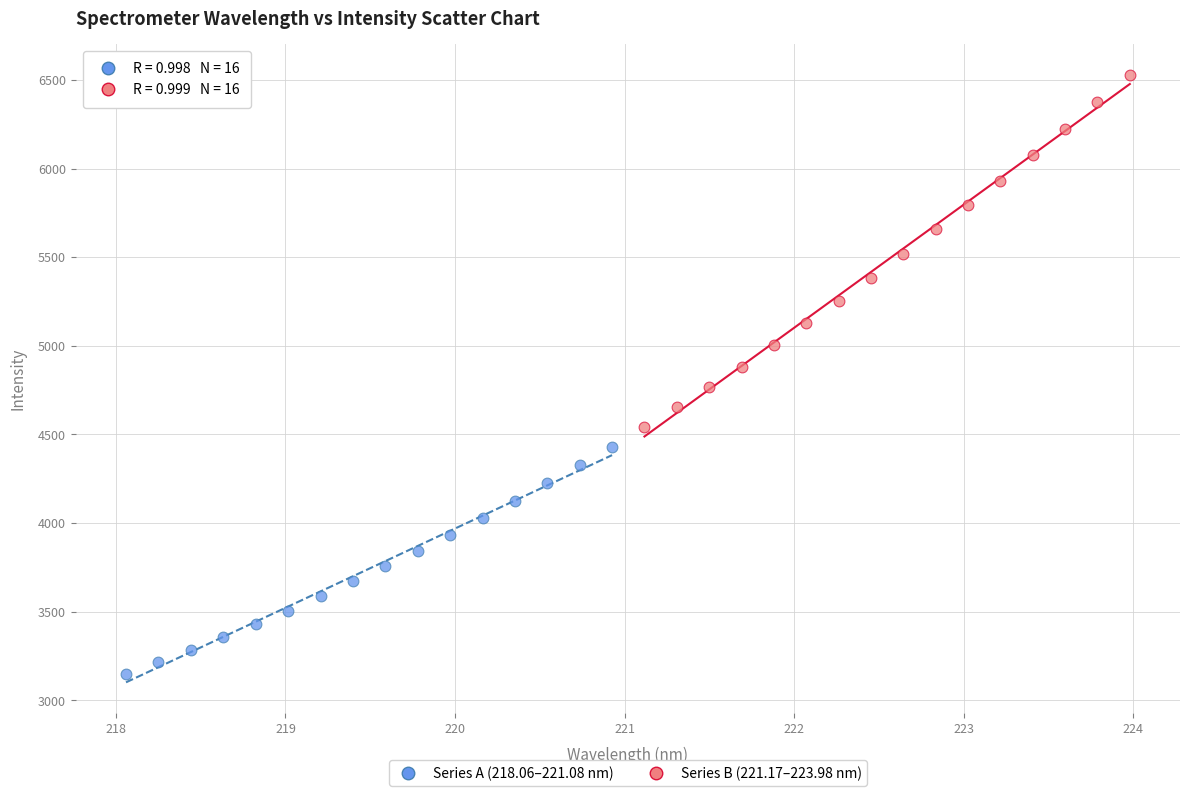

Which series contains the lowest Y value?

Series A (218.06–221.08 nm)